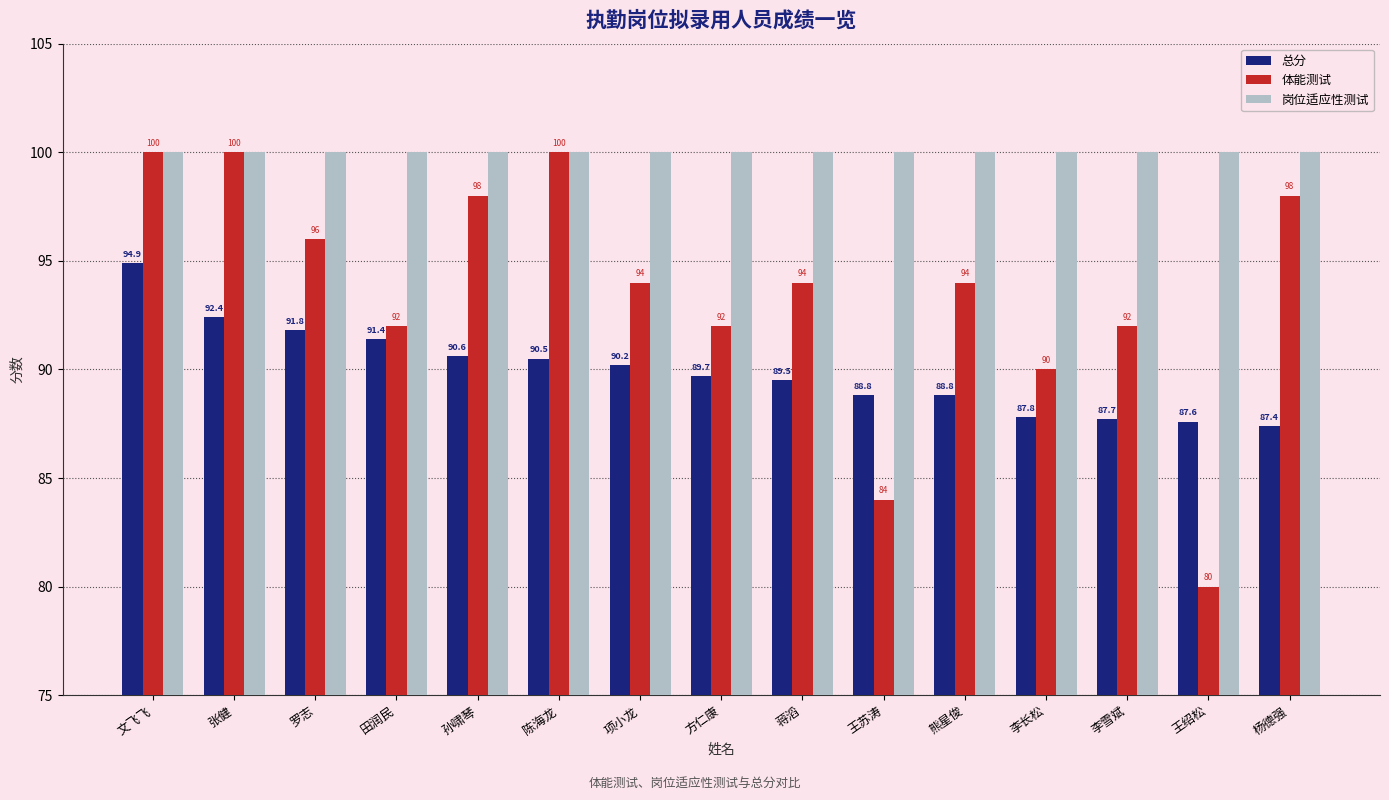

How many bars are there in total?

45